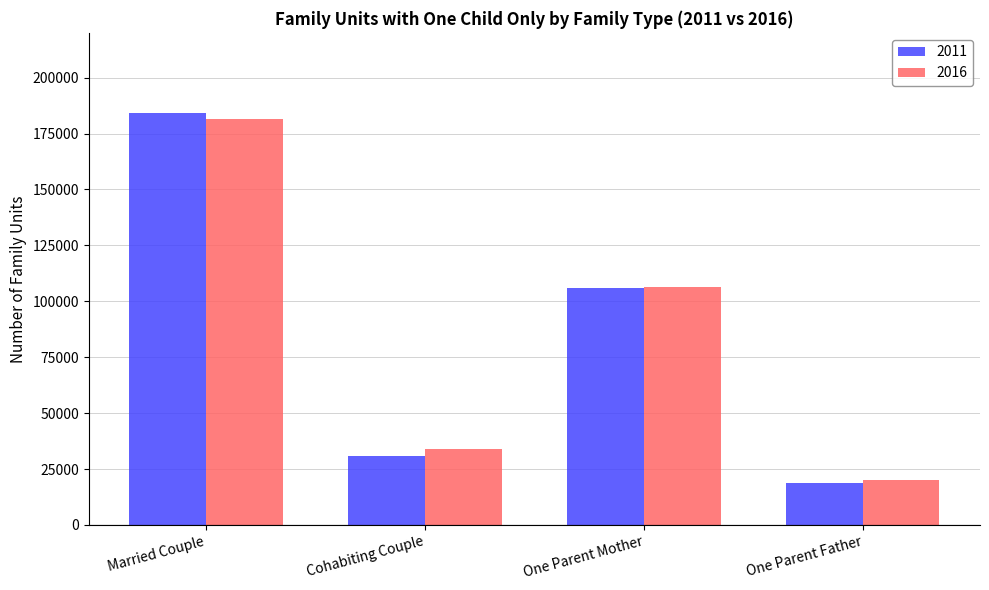

How many groups of bars are there?

4